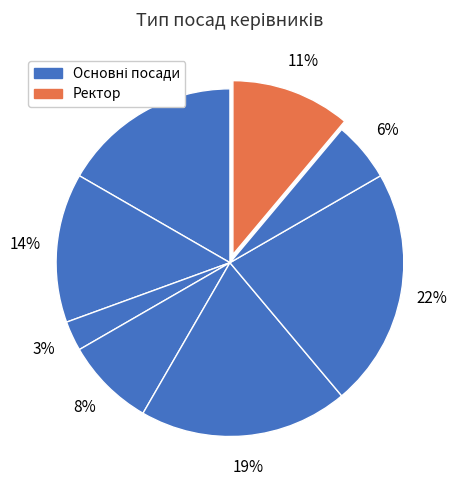

How many segments does this pie chart have?

8